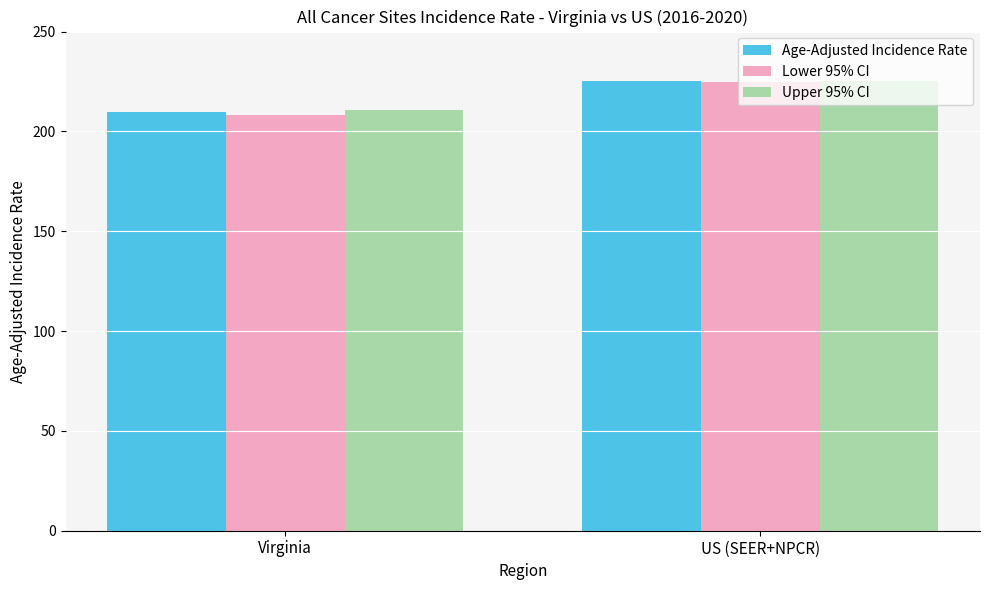

What is the label of the 1st bar from the left?

Virginia